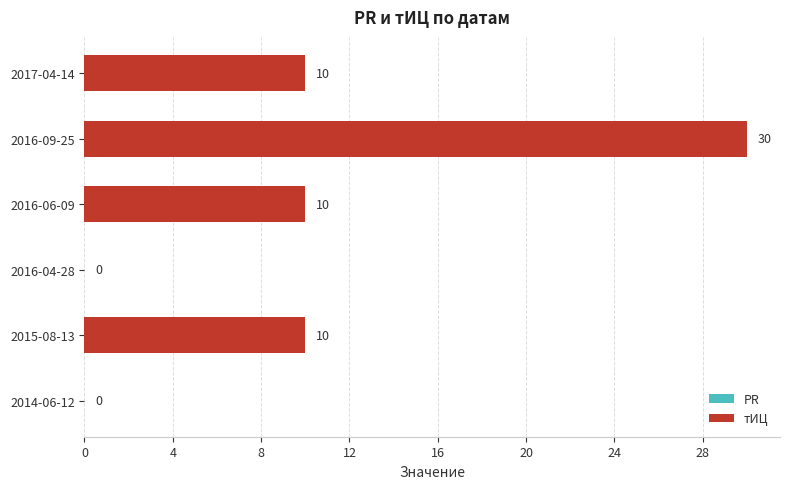

What is the sum of all values?

60